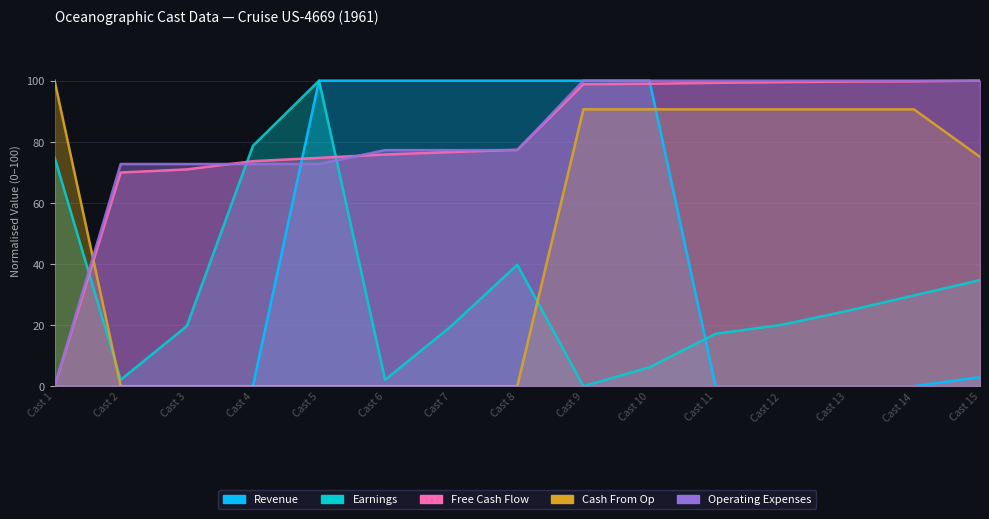

What is the difference between the highest and lowest values at Cast 11?

100.0